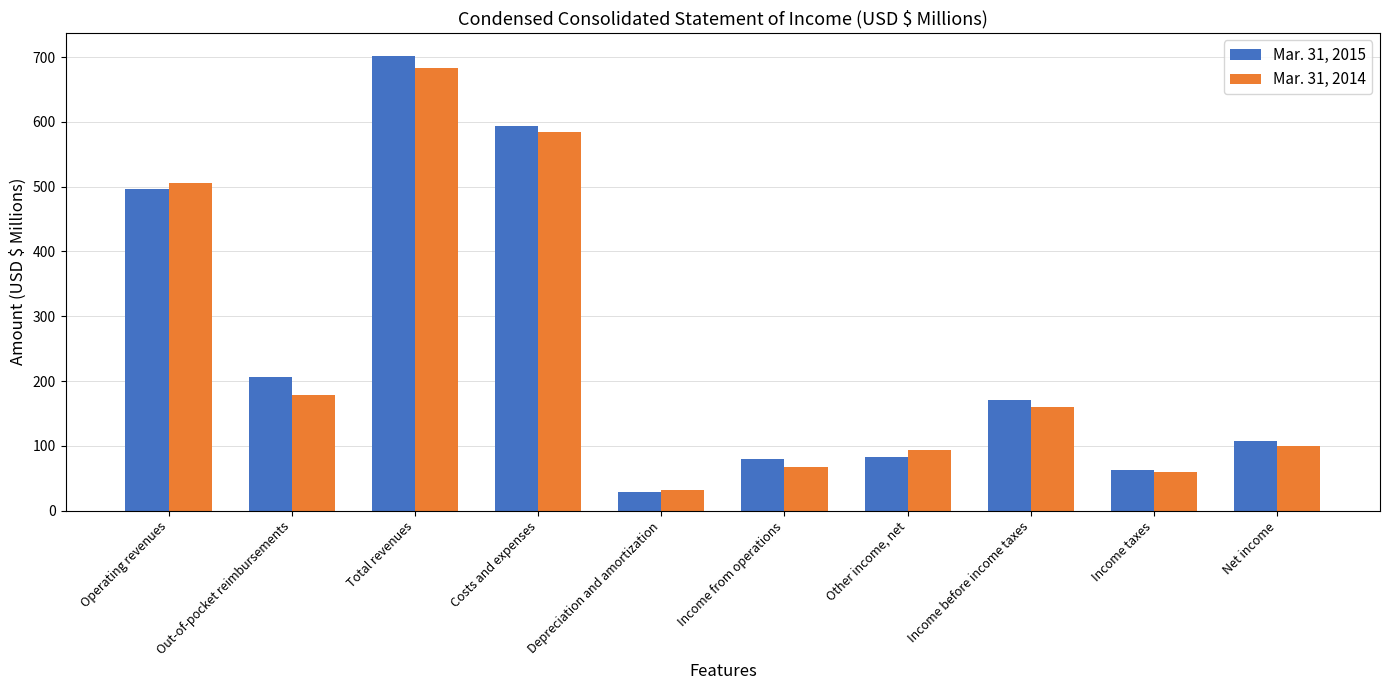

Rank the series by their average value, from highest to lowest.

Mar. 31, 2015, Mar. 31, 2014